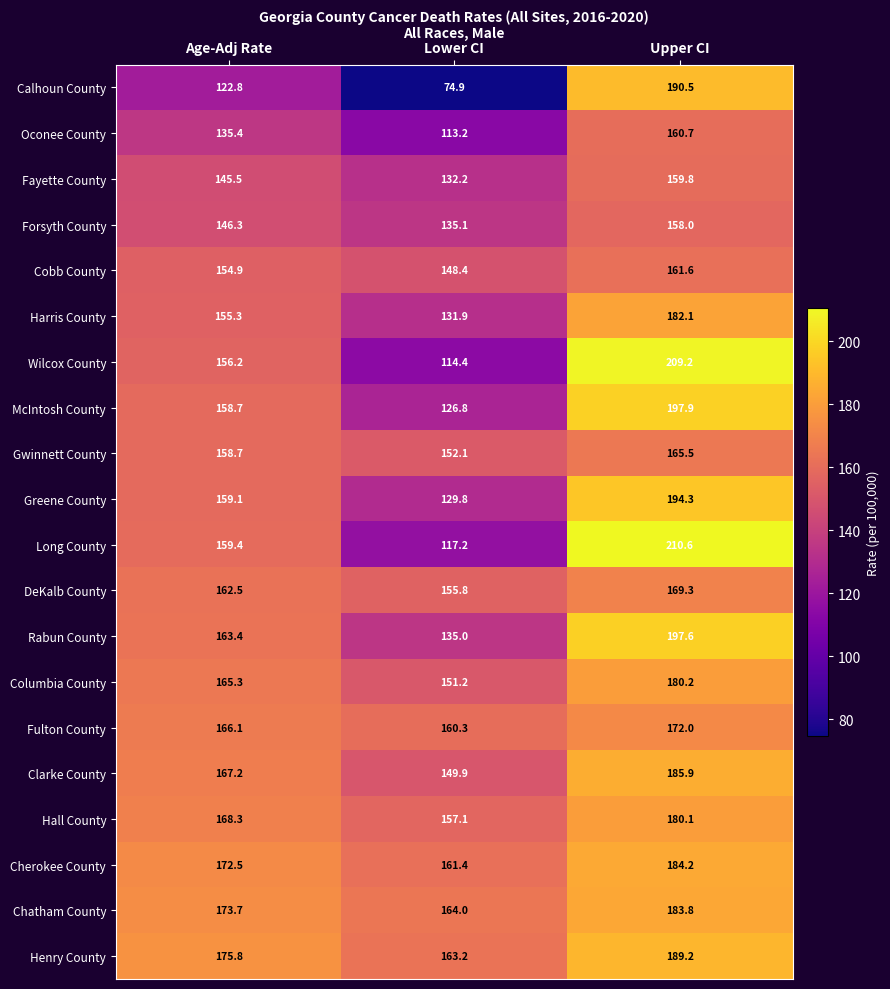

List the labels in order of Harris County value, smallest first.

Lower CI, Age-Adj Rate, Upper CI